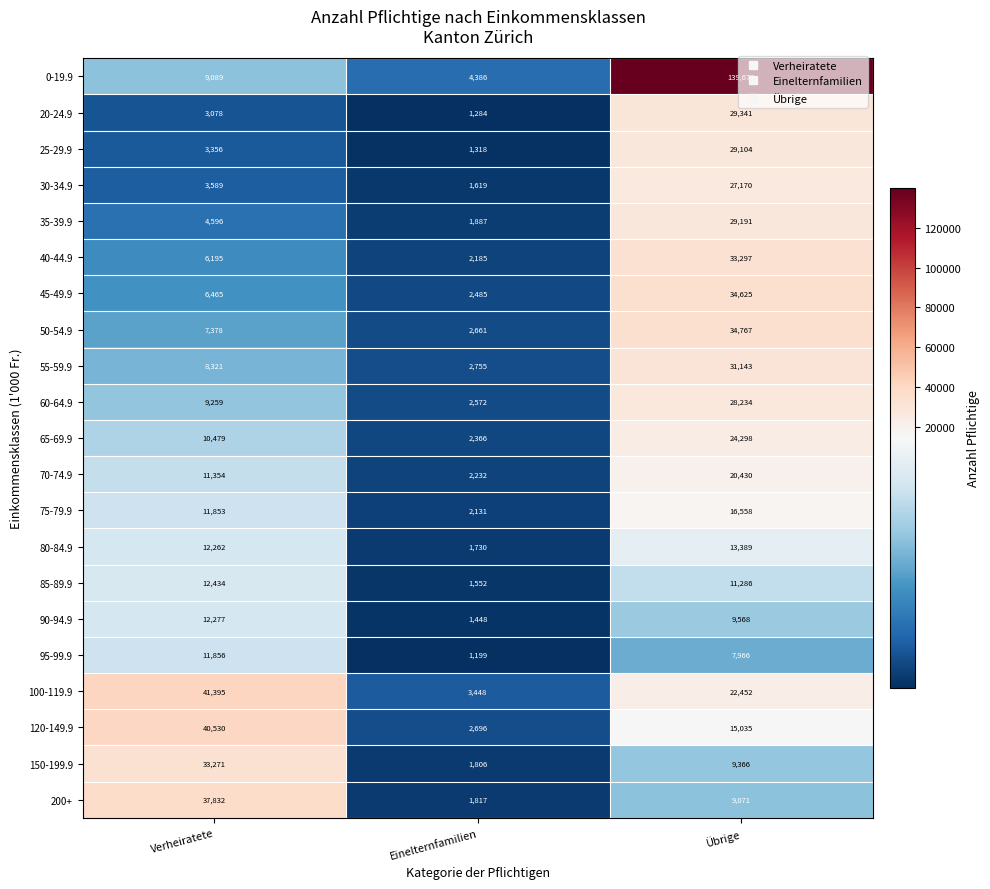

What is the approximate value of 120-149.9 at Einelternfamilien, to the nearest 50?

2700